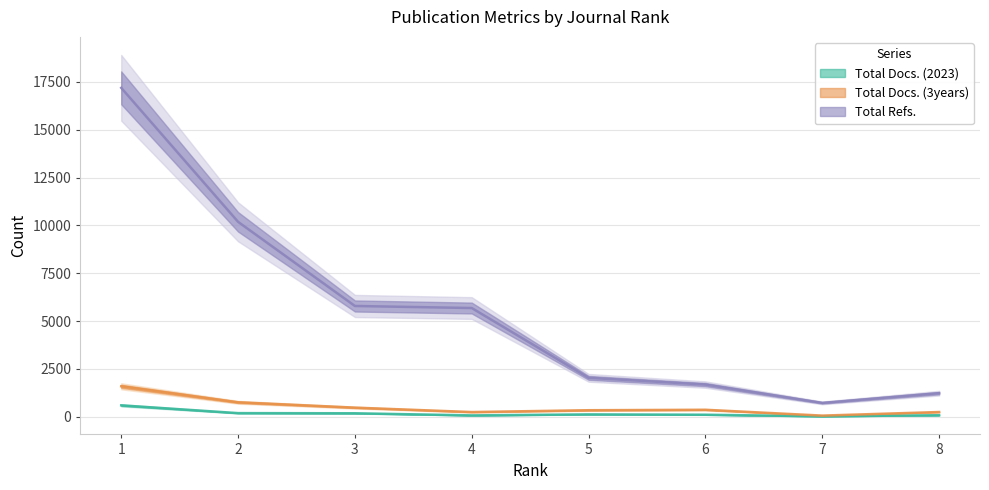

The Total Docs. (2023) series shows 186 at 2. True or false?

True